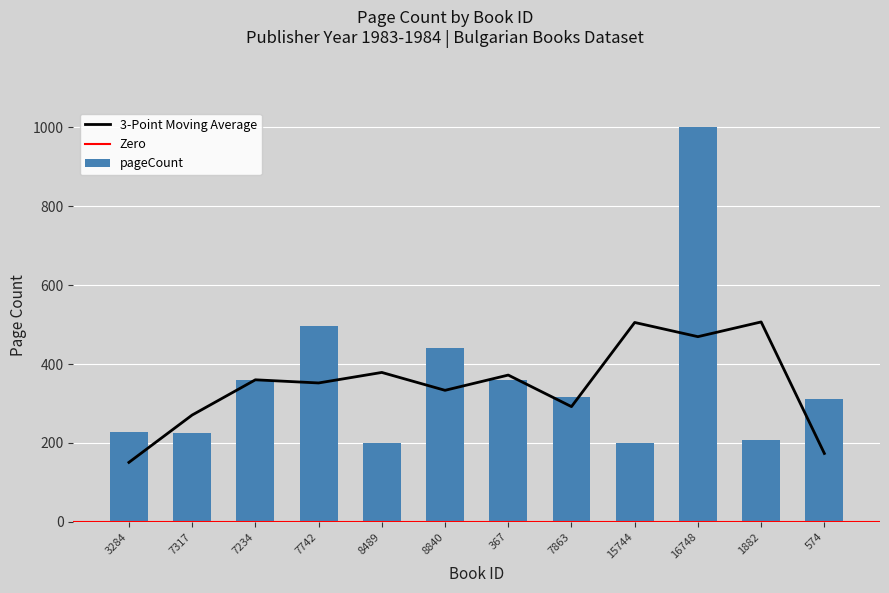

Reading right to left, list all the values displayed in this chart.

312	208	1000	200	316	360	440	200	496	360	224	228